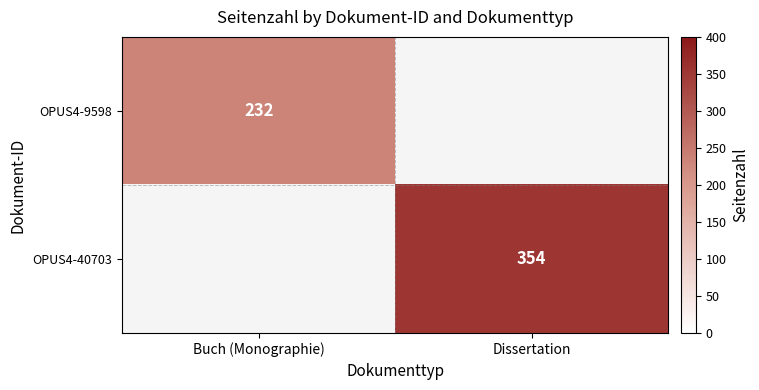

Is it true that OPUS4-9598 equals 232 at Buch (Monographie)?

True